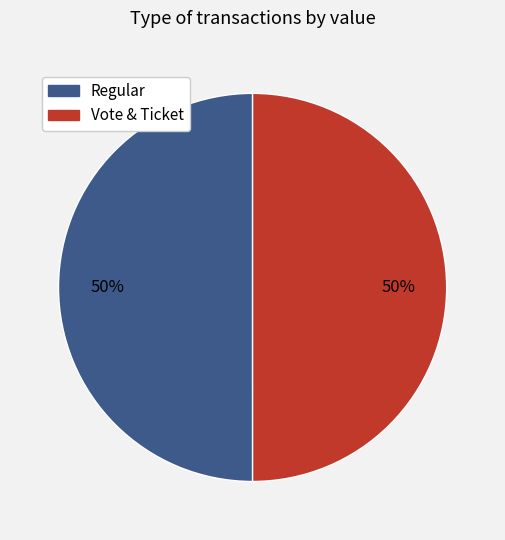

Is it true that Vote & Ticket is 36% of the pie?

False